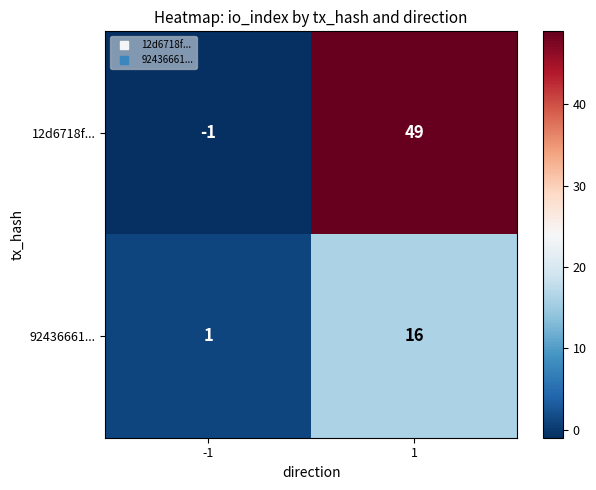

Rank the series by their maximum value, from highest to lowest.

12d6718f..., 92436661...